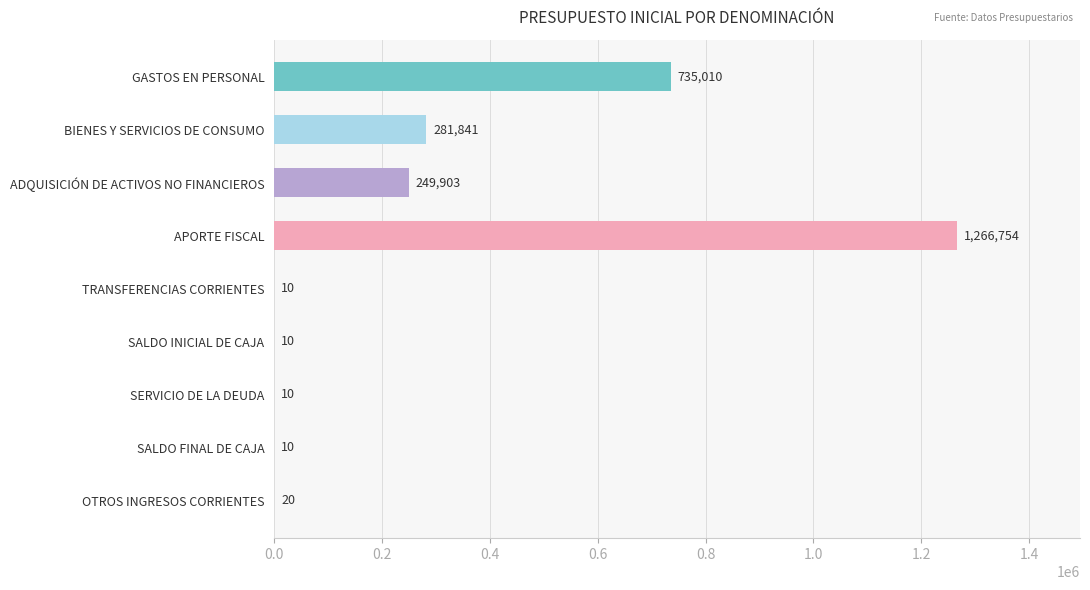

The chart shows a value of 10 at SALDO INICIAL DE CAJA. True or false?

True